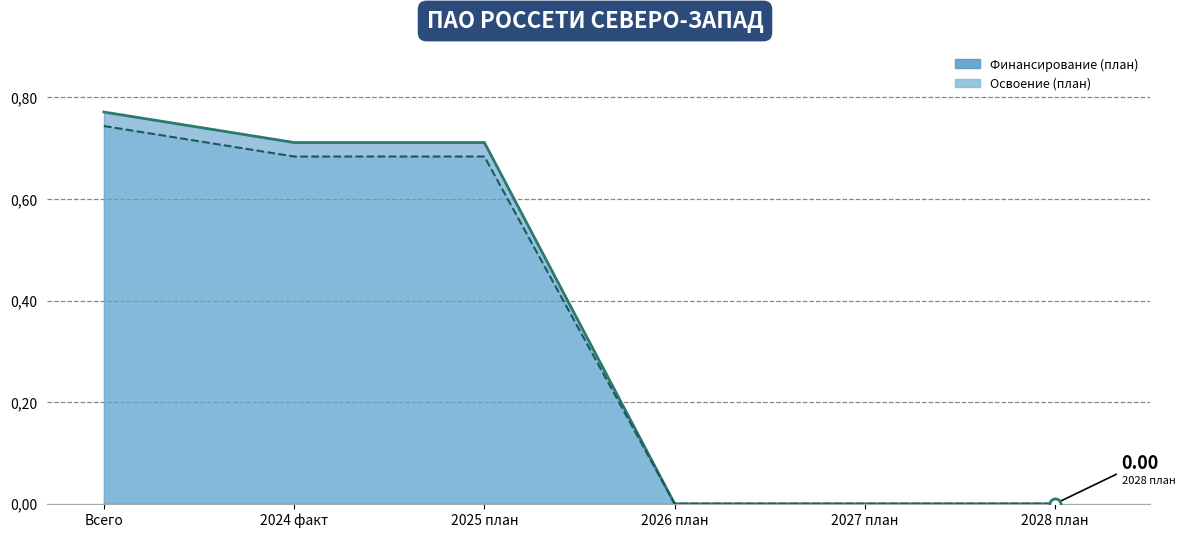

Which series has the largest range (max minus min)?

Финансирование (план)